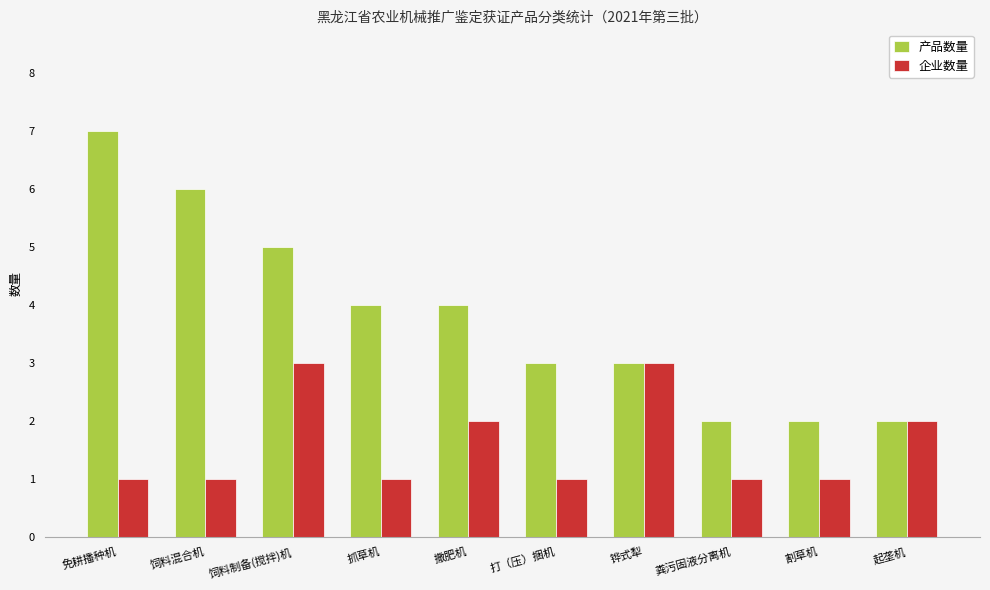

What is the lowest value of the 产品数量 series?

2